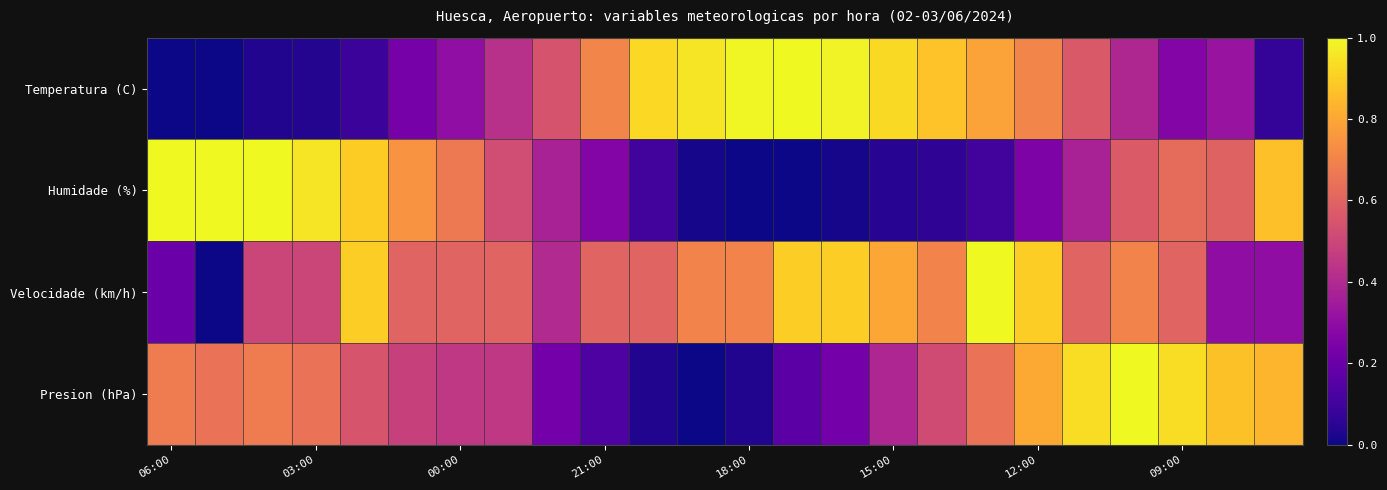

Reading right to left, transcribe all the data shown in this chart.

Temperatura (C): 0.1	0.3	0.3	0.4	0.6	0.7	0.8	0.9	0.9	1.0	1.0	1.0	1.0	0.9	0.7	0.5	0.4	0.3	0.2	0.1	0.0	0.0	0.0	0.0
Humidade (%): 0.9	0.6	0.6	0.6	0.4	0.3	0.1	0.1	0.0	0.0	0.0	0.0	0.0	0.1	0.3	0.4	0.5	0.7	0.7	0.9	1.0	1.0	1.0	1.0
Velocidade (km/h): 0.3	0.3	0.6	0.7	0.6	0.9	1.0	0.7	0.8	0.9	0.9	0.7	0.7	0.6	0.6	0.4	0.6	0.6	0.6	0.9	0.5	0.5	0.0	0.2
Presion (hPa): 0.8	0.9	0.9	1.0	0.9	0.8	0.6	0.5	0.4	0.2	0.2	0.0	0.0	0.0	0.1	0.2	0.5	0.5	0.5	0.5	0.6	0.7	0.6	0.7